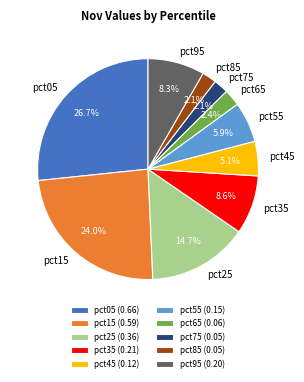

Is pct75 the majority of the pie?

No